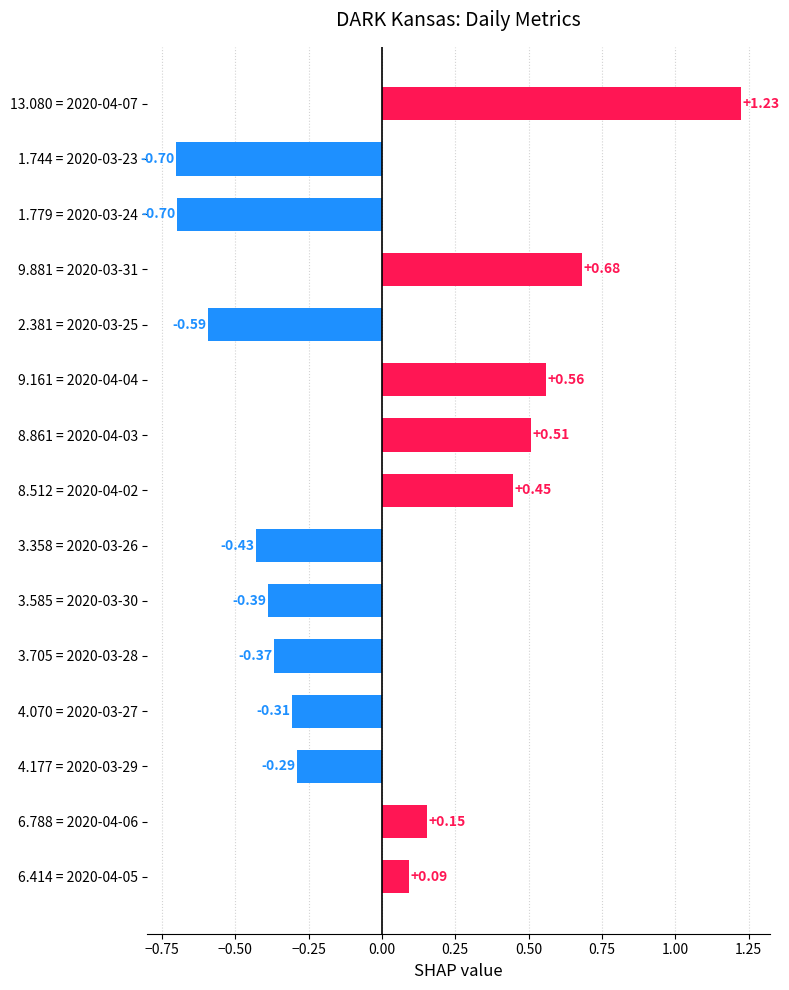

Between 13.080 = 2020-04-07 and 9.161 = 2020-04-04, which is larger?

13.080 = 2020-04-07